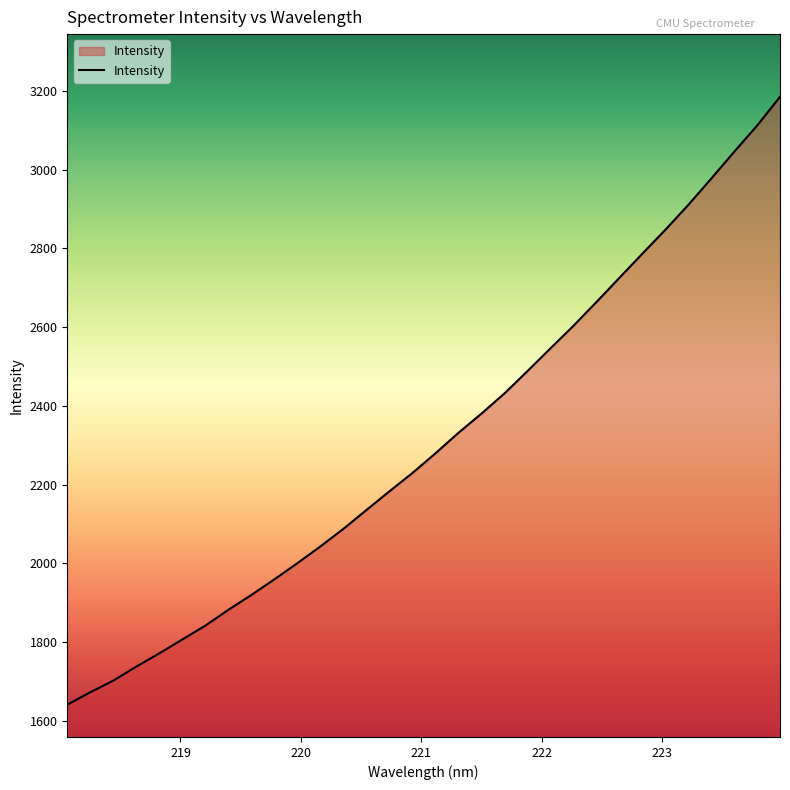

Count the number of categories in the chart.

32